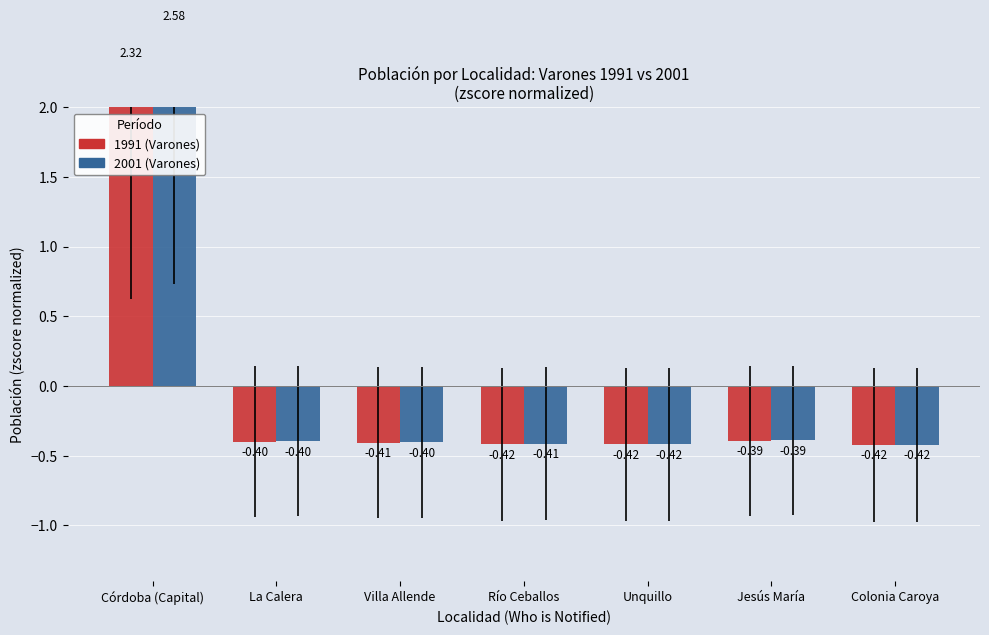

How many series are shown in this chart?

2